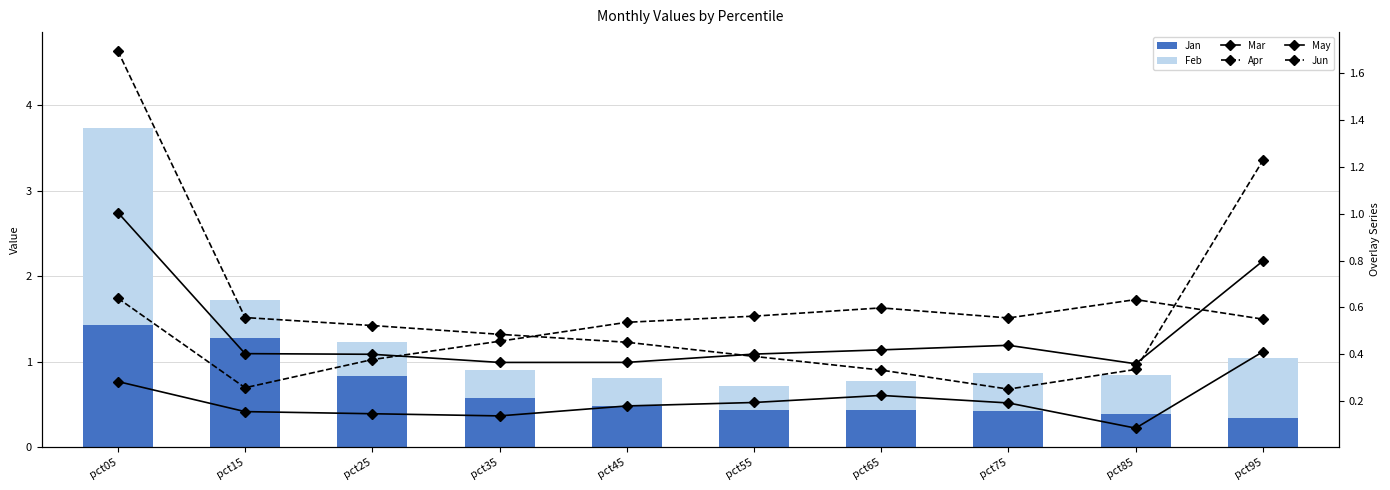

What is the average value of the Apr series?

0.5